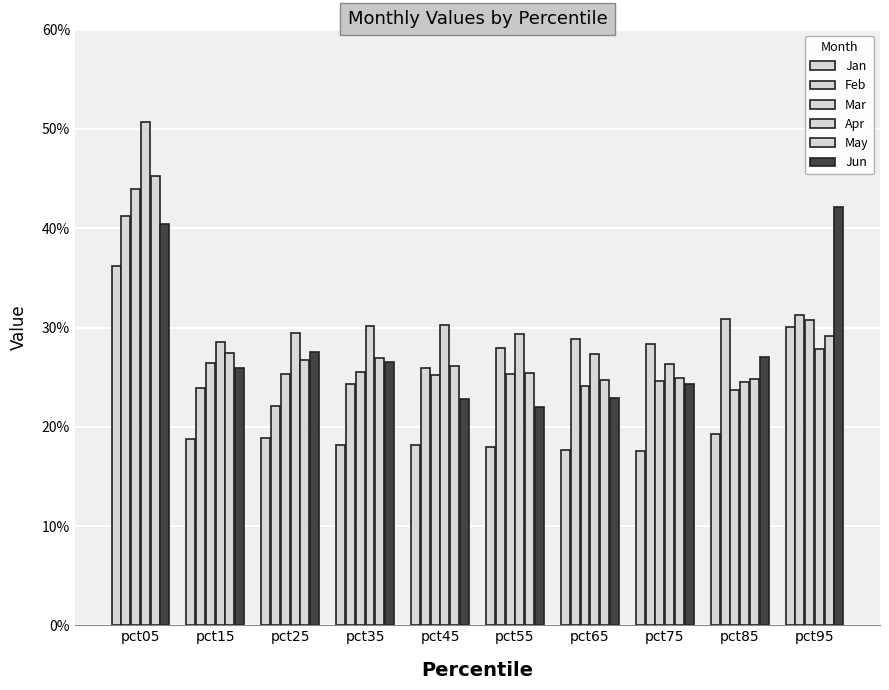

Are the bars horizontal?

No